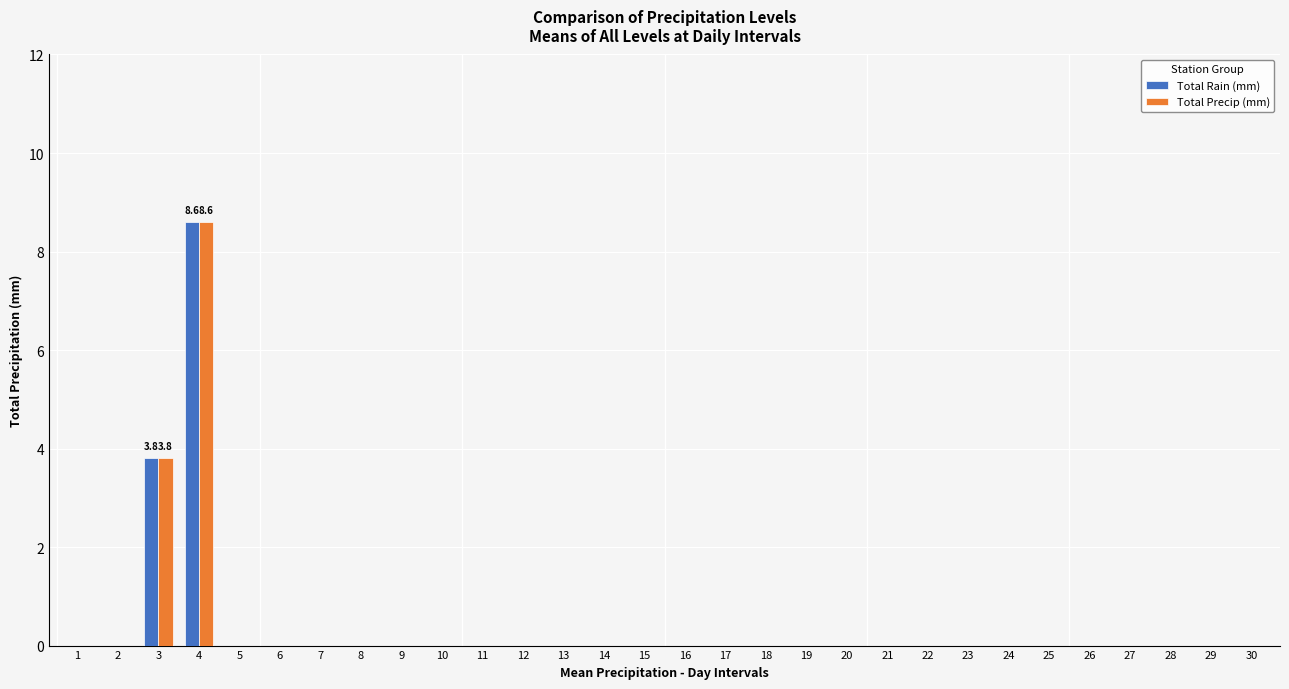

What is the sum of all Total Rain (mm) values?

12.4